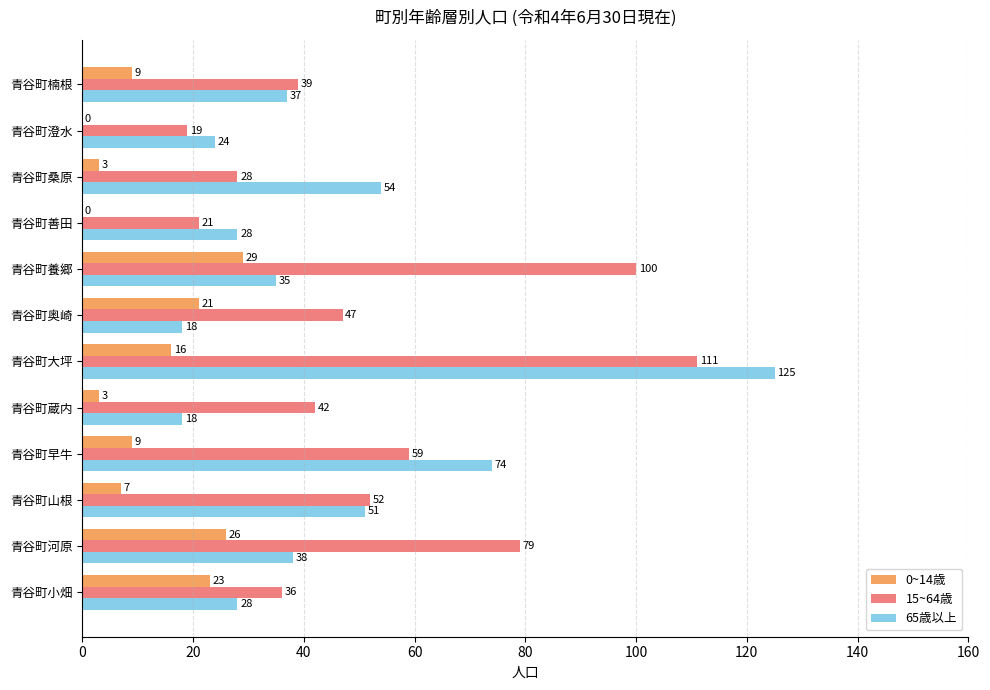

Which category has the highest value in the 15~64歳 series?

青谷町大坪